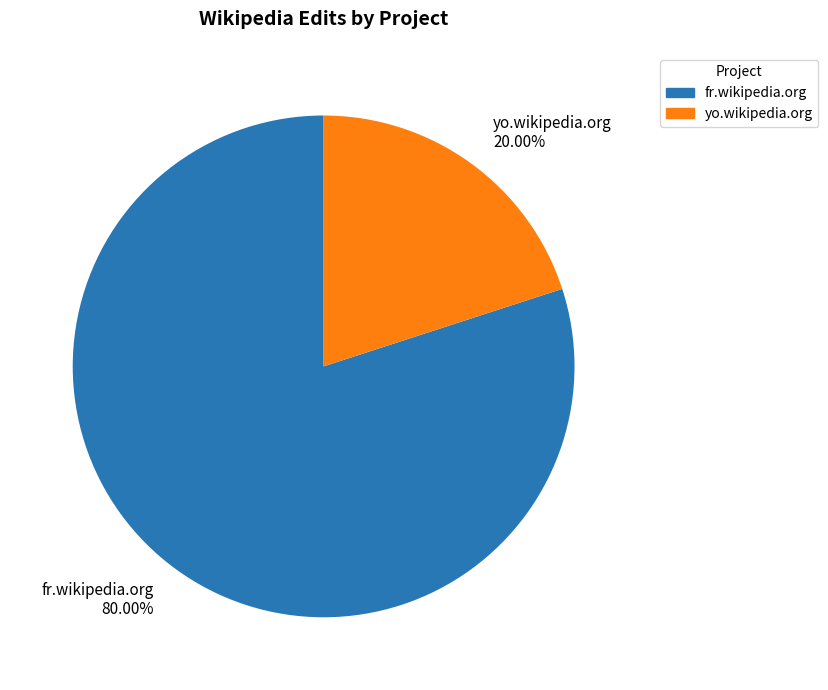

Do fr.wikipedia.org and yo.wikipedia.org together represent more than half of the pie?

Yes